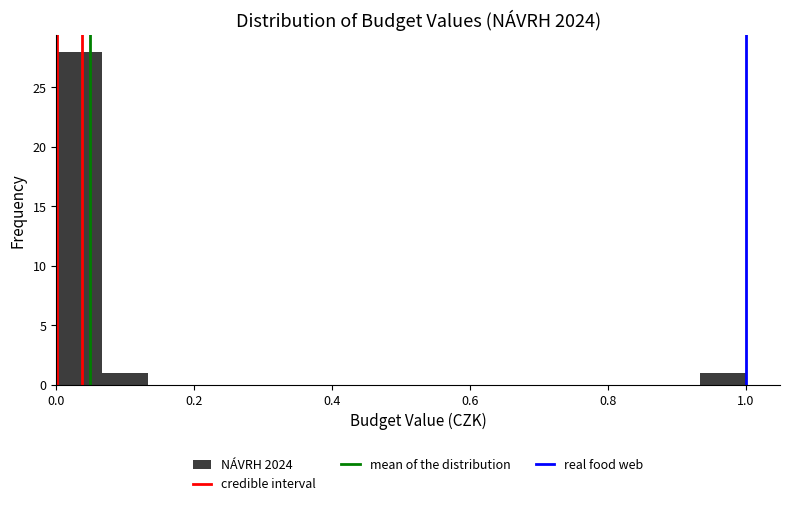

Read against the x-axis, roughly where is the centre of the tallest bar?

0.04